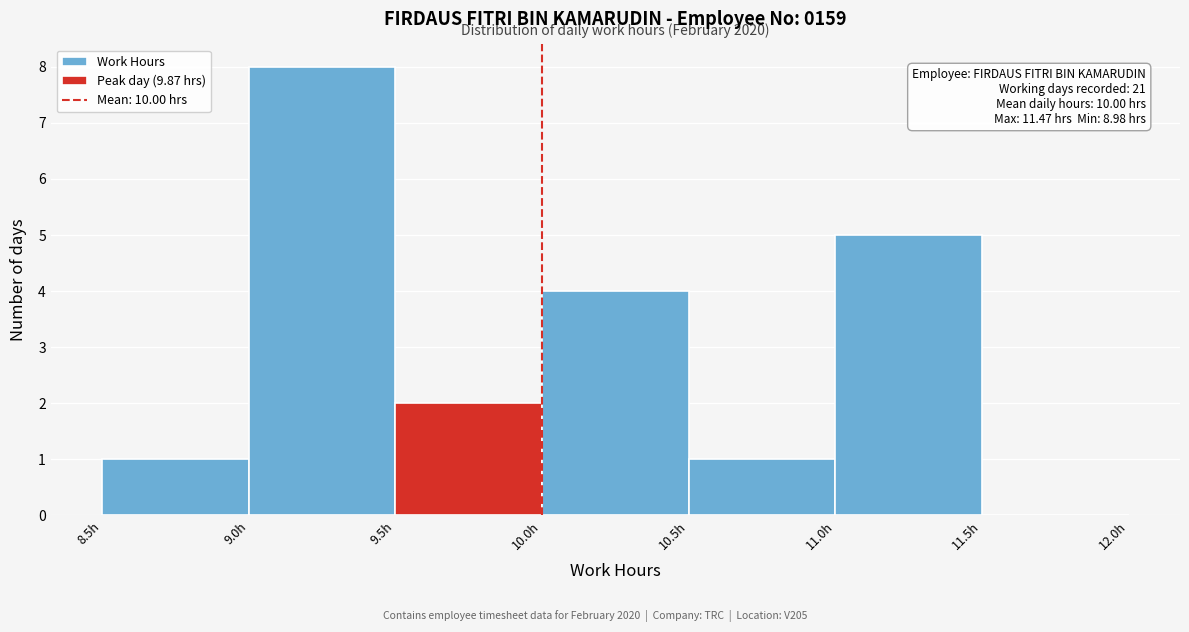

Which range on the x-axis has the tallest bar?

9.0 to 9.5